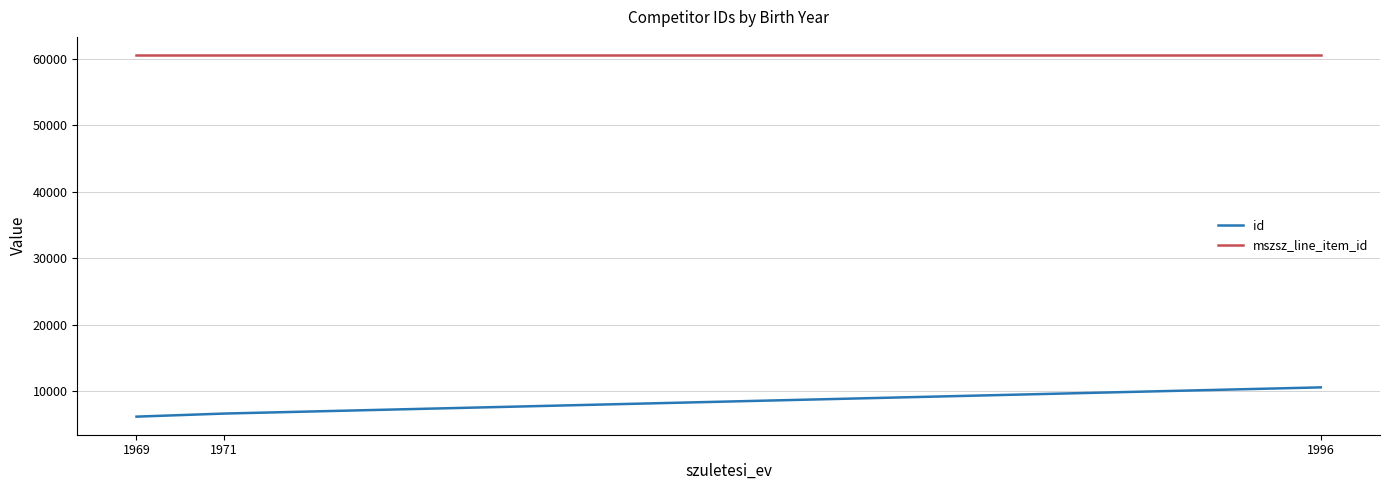

Which series has the widest spread of values?

id